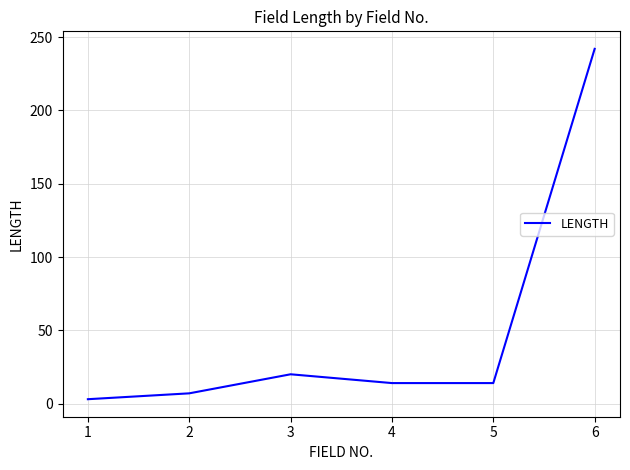

What is the change in value from 2 to 4?

+7